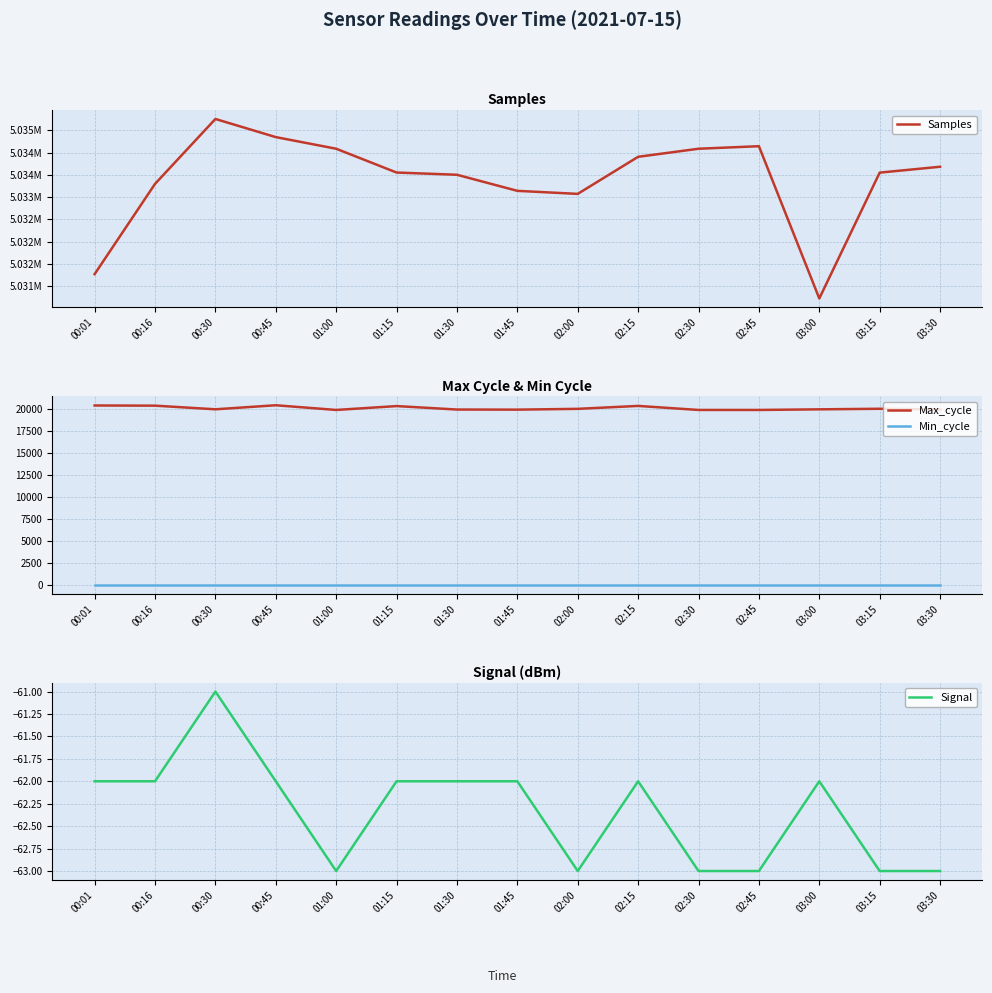

How many interior local valleys does the Signal series have?

2